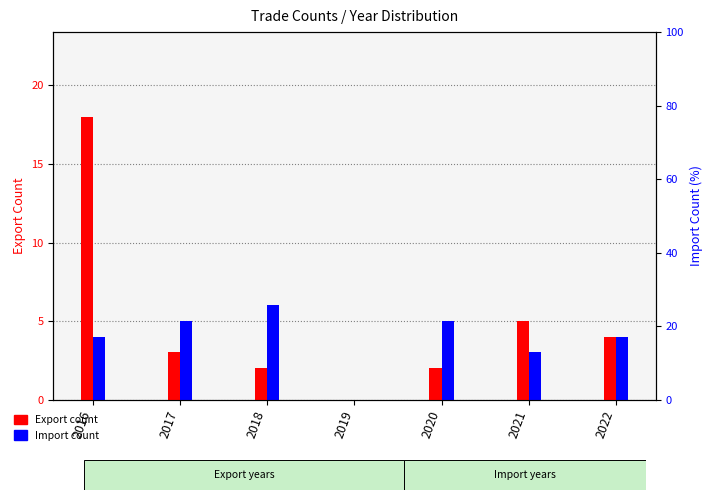

What is the sum of the Export count values at 2020 and 2019?

2